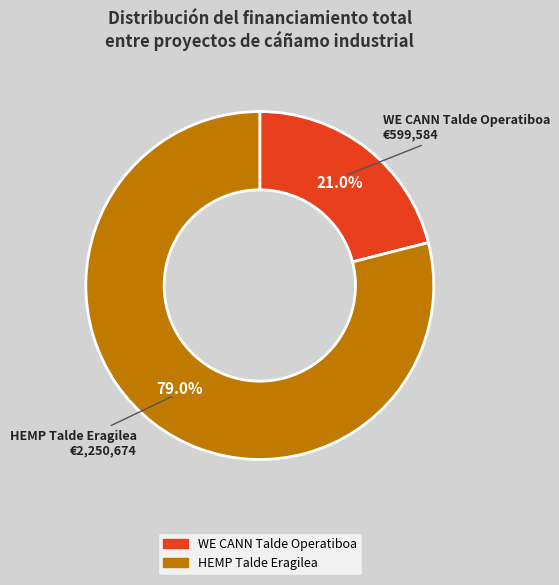

Which category has the smallest portion of the pie?

WE CANN Talde Operatiboa